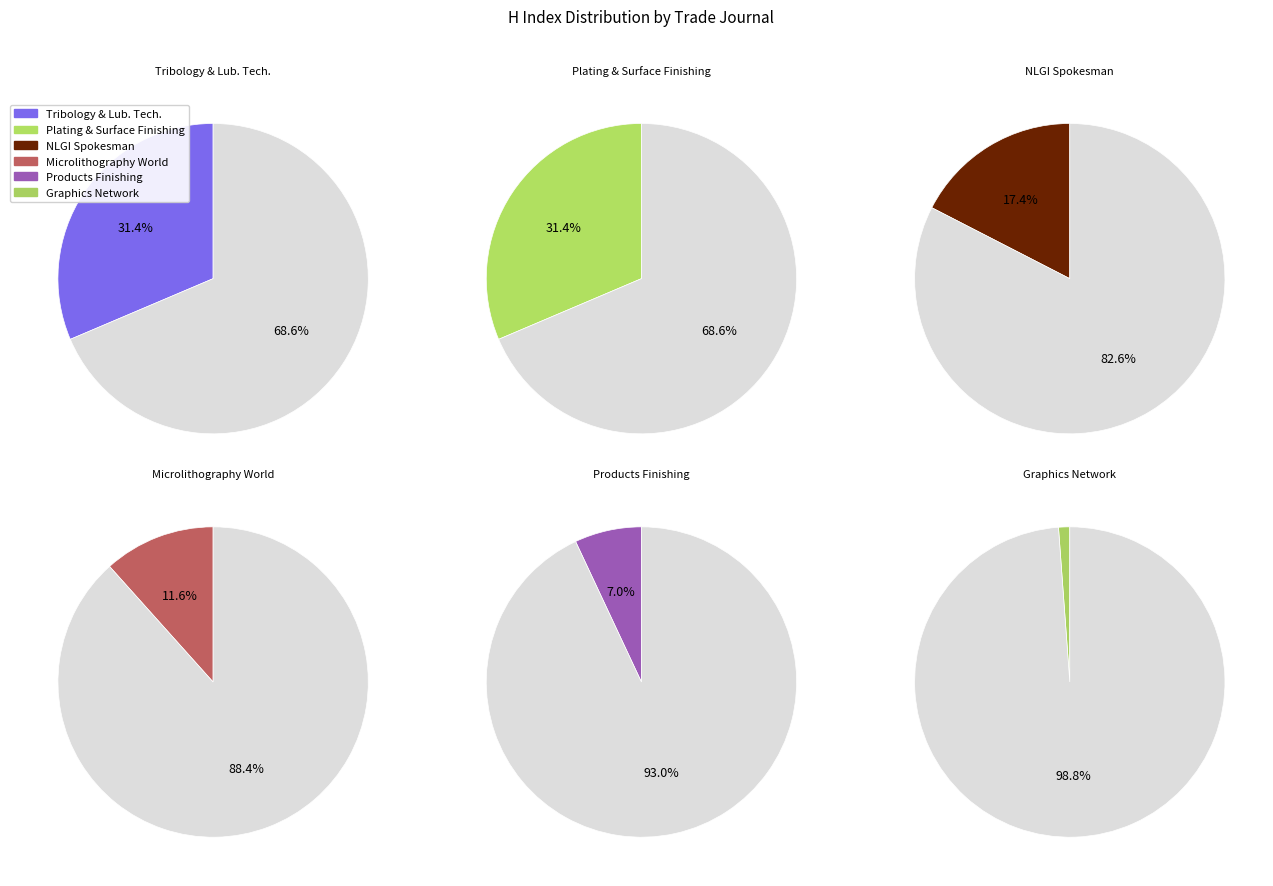

What is the smallest slice in the pie chart?

Graphics Network: Southern Graphics